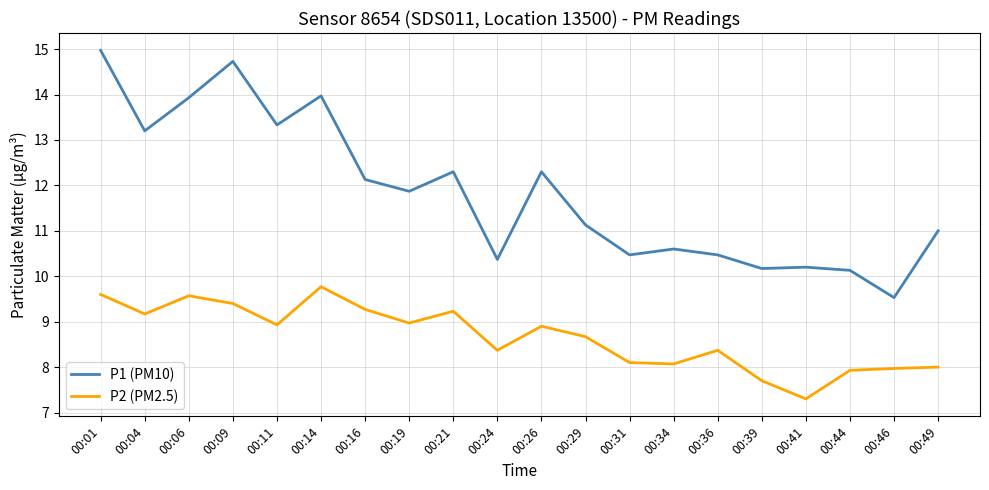

How many lines are shown in the chart?

2